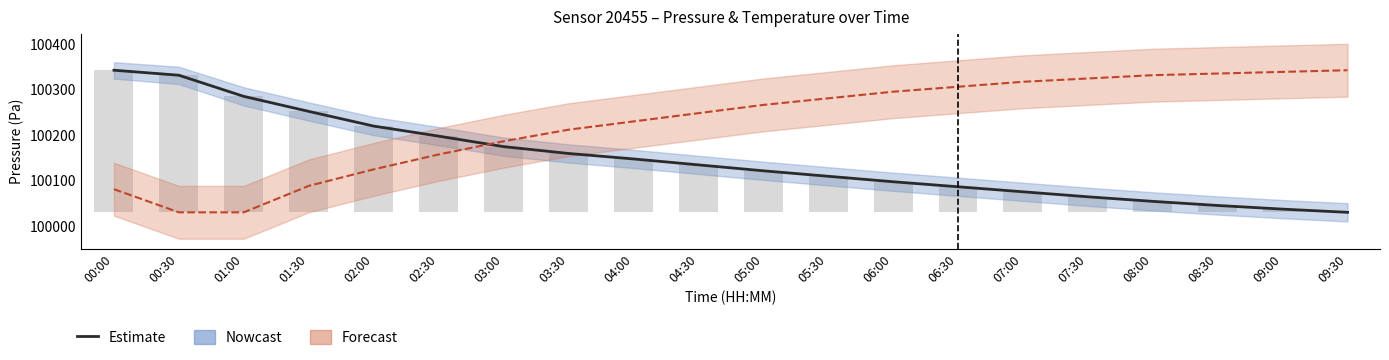

Reading right to left, what are all the values shown in this chart?

09:30=0.0	09:00=7.0	08:30=15.0	08:00=24.0	07:30=34.0	07:00=45.0	06:30=56.0	06:00=67.0	05:30=79.0	05:00=91.0	04:30=104.0	04:00=117.0	03:30=129.0	03:00=144.0	02:30=167.0	02:00=189.0	01:30=221.2	01:00=254.1	00:30=300.4	00:00=311.4